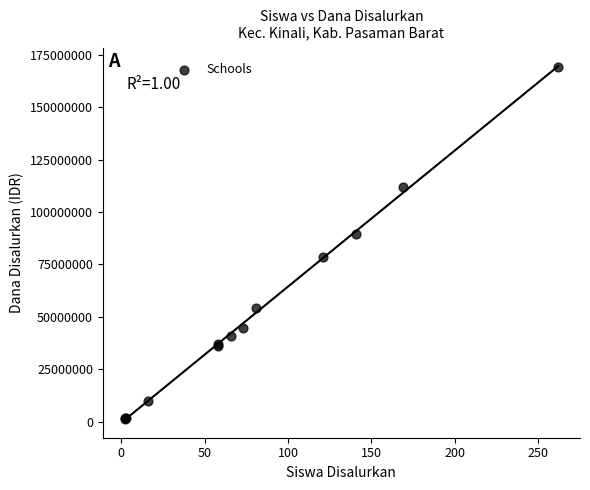

What Y value in the scatter plot is closest to 85125000?

89625000